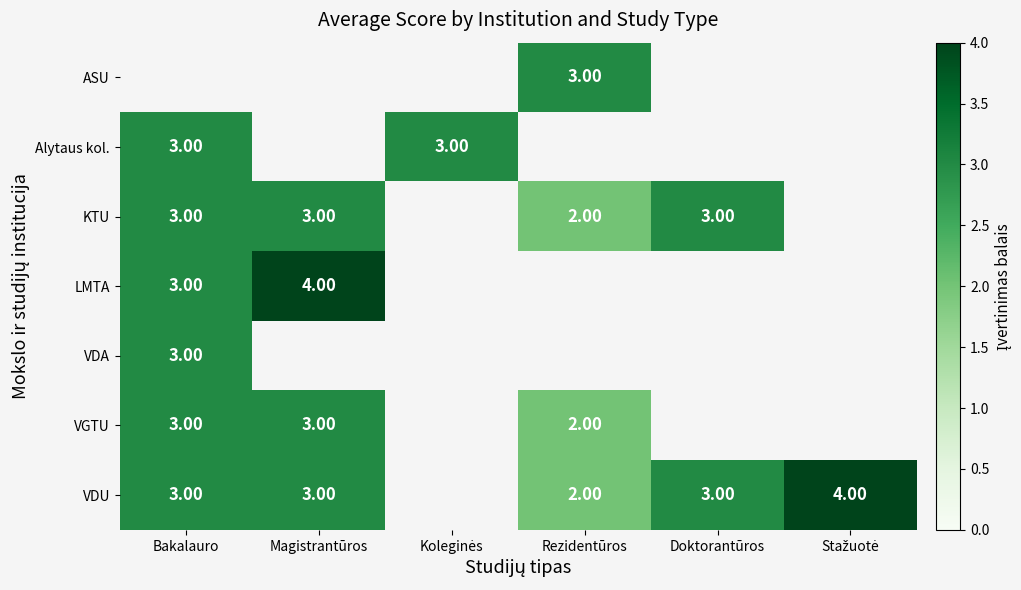

At which category is the sum across all series the highest?

Bakalauro